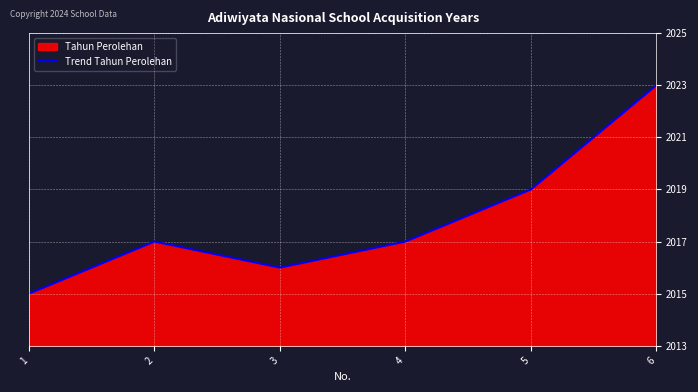

Where is the first local maximum?

2